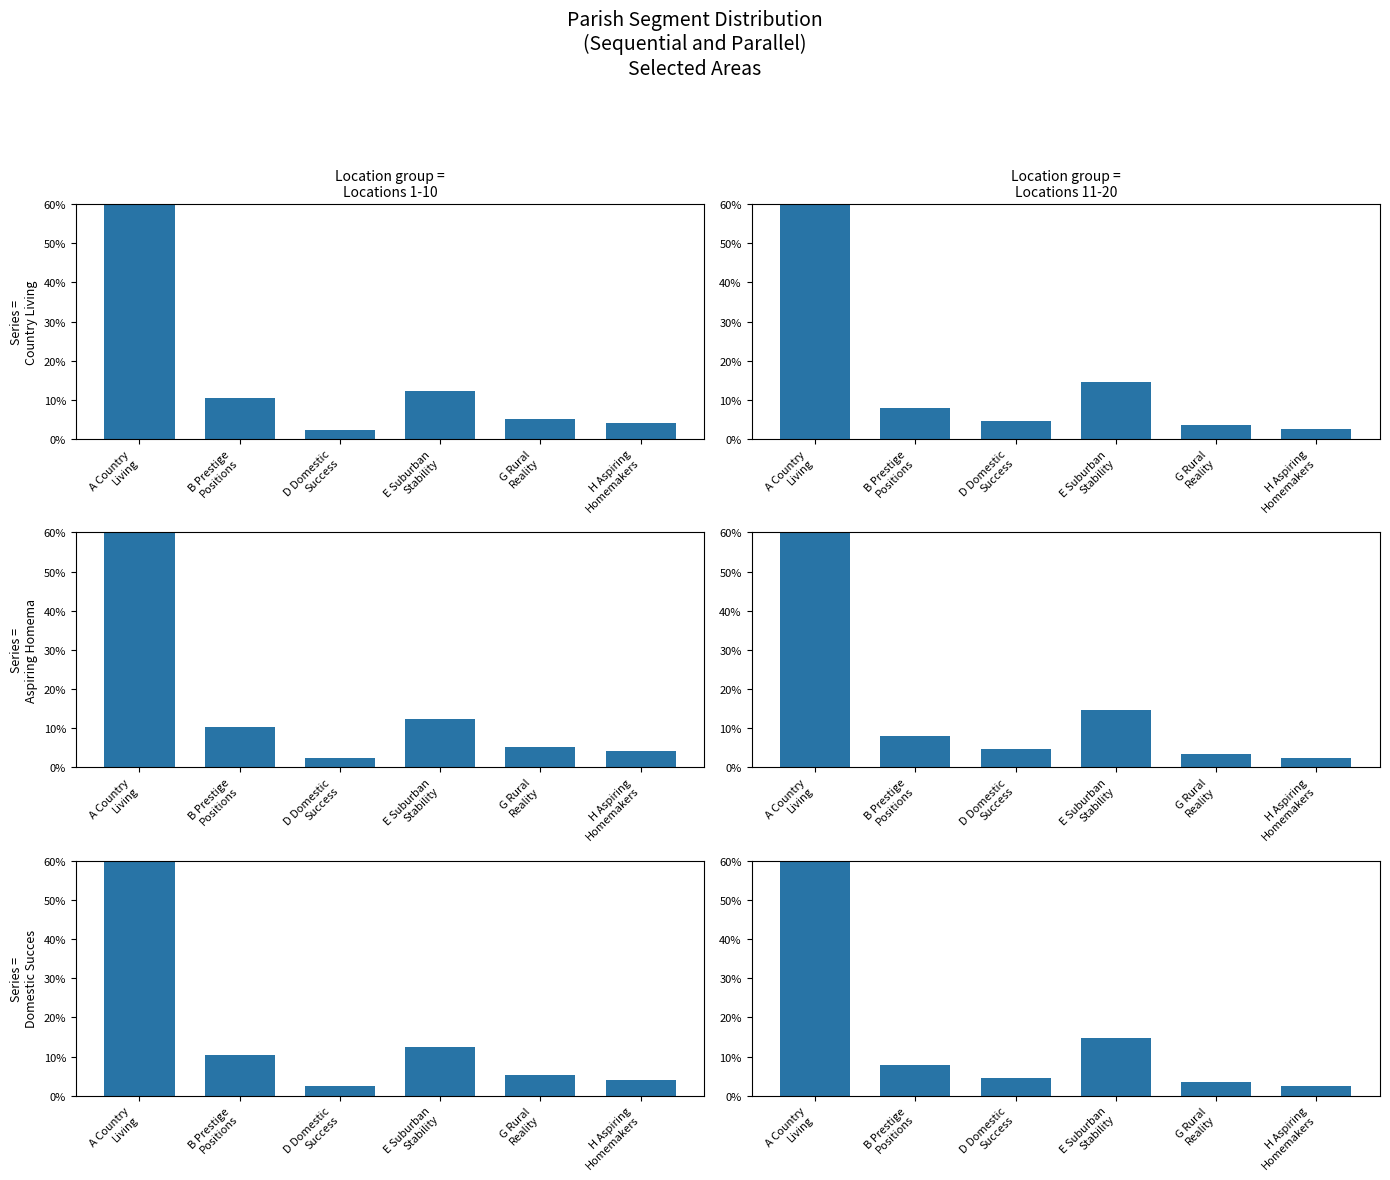

What is the difference between the A Country Living values at G Rural
Reality and H Aspiring
Homemakers?

1.0